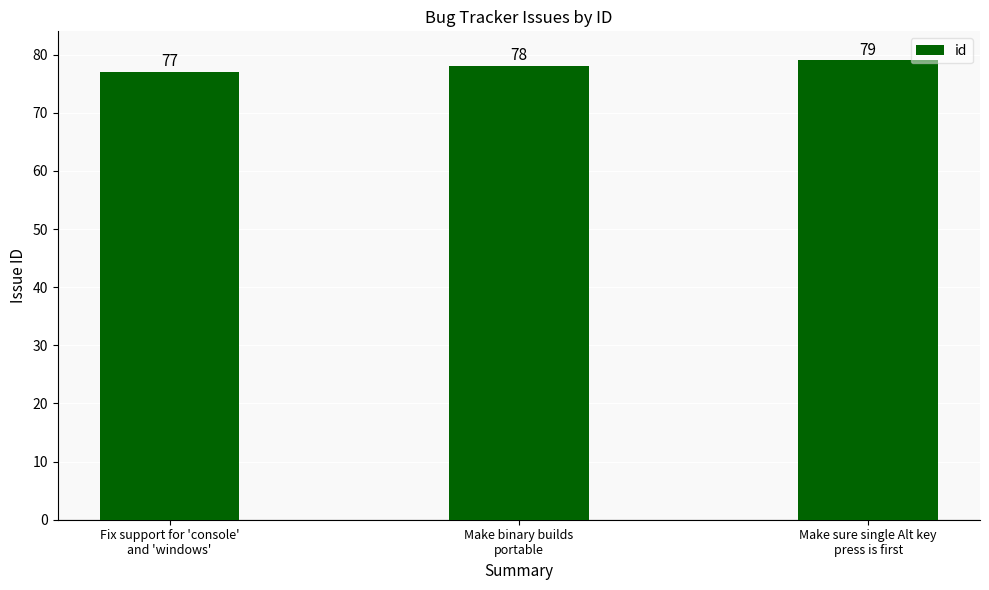

Count the values in the range 77 to 79.

3